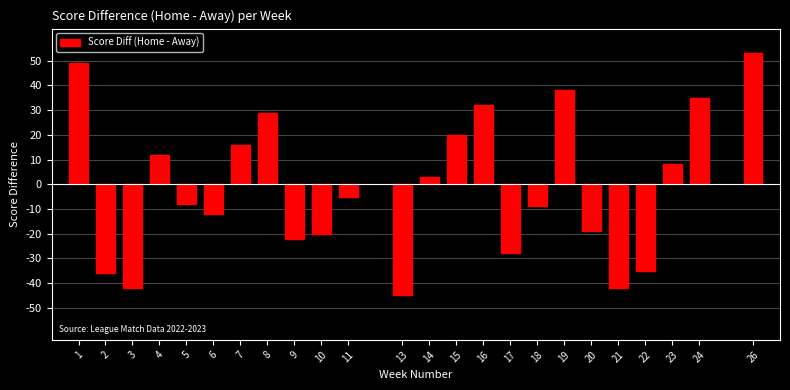

Reading left to right, transcribe all the data shown in this chart.

1=49	2=-36	3=-42	4=12	5=-8	6=-12	7=16	8=29	9=-22	10=-20	11=-5	13=-45	14=3	15=20	16=32	17=-28	18=-9	19=38	20=-19	21=-42	22=-35	23=8	24=35	26=53